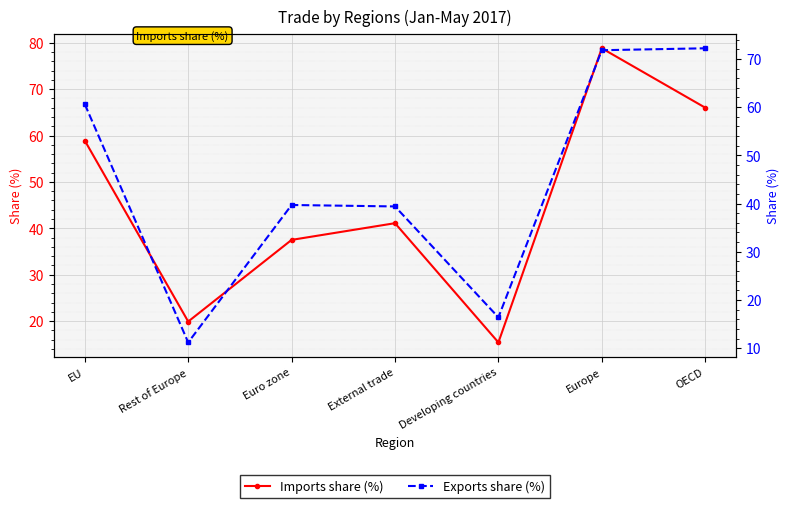

How many interior local peaks does the Imports share (%) series have?

2